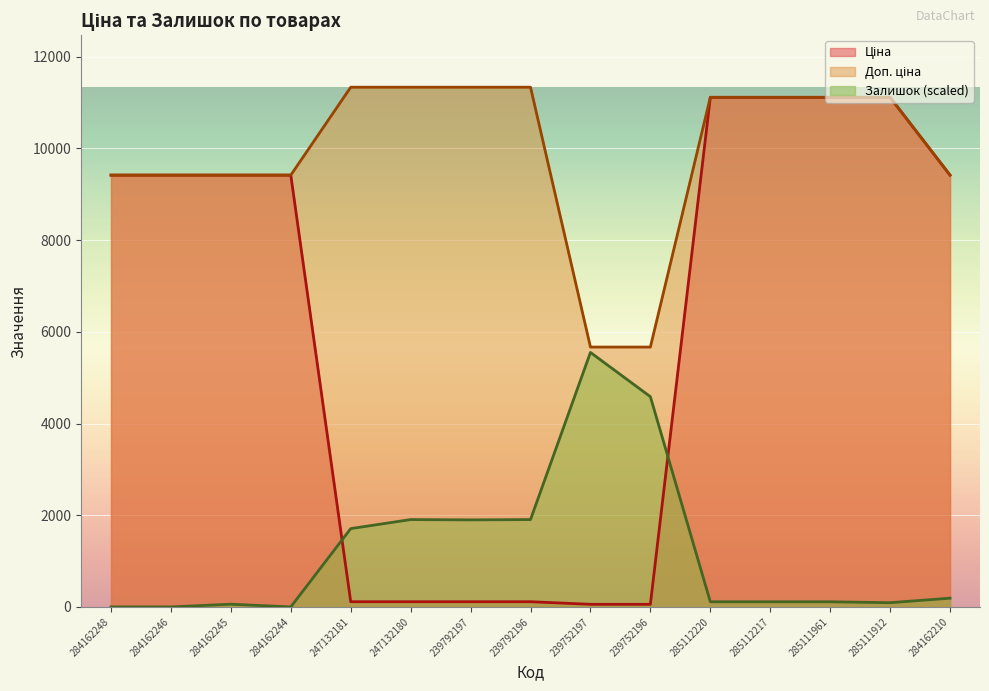

What is the average value of the Залишок series?

1215.1